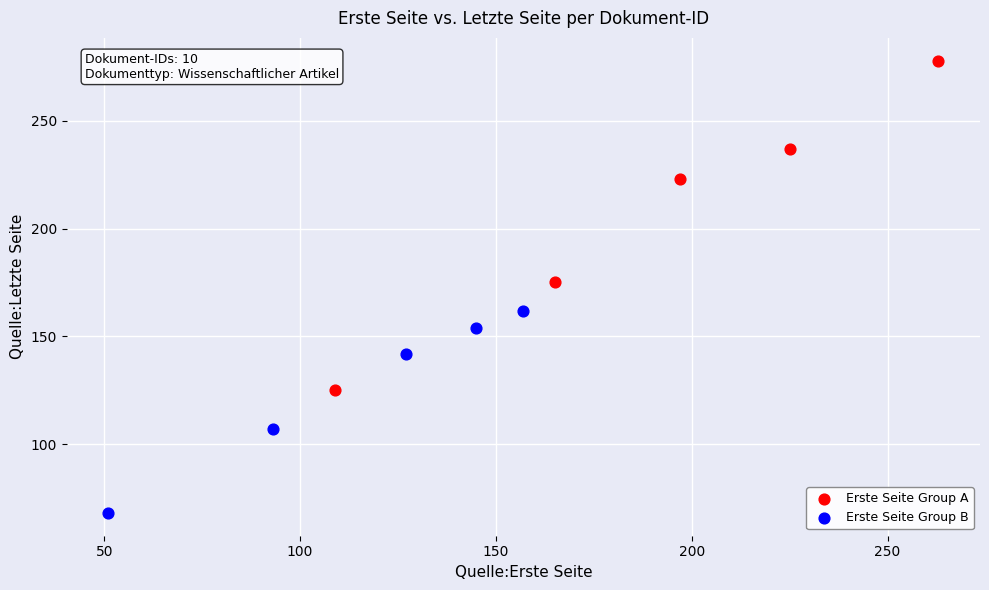

Which series contains the highest Y value?

Erste Seite Group A